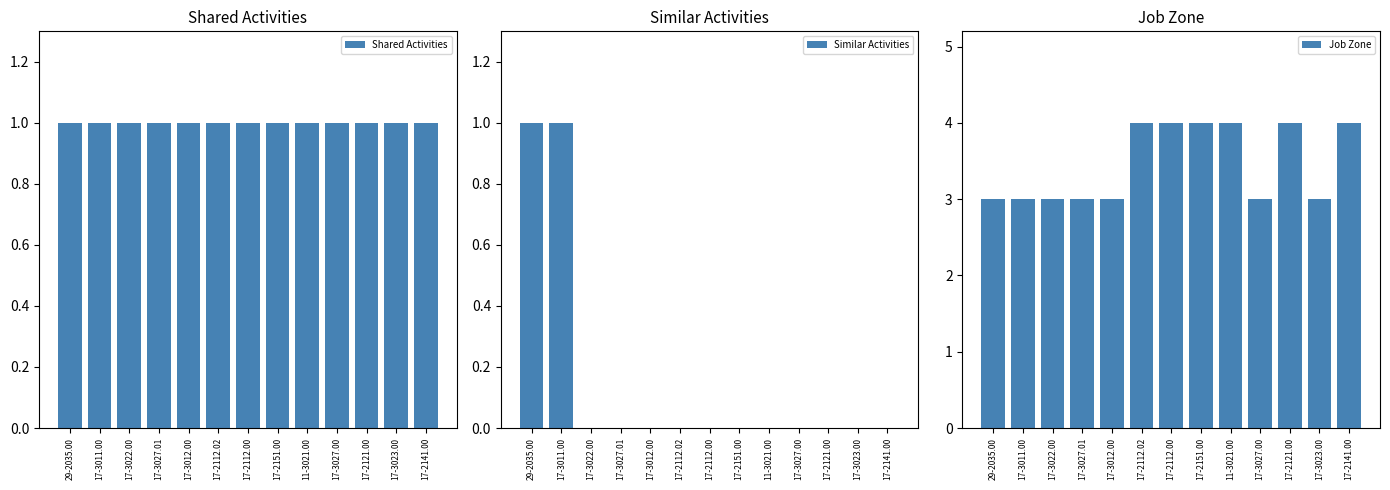

At how many categories does at least one series exceed 1?

13